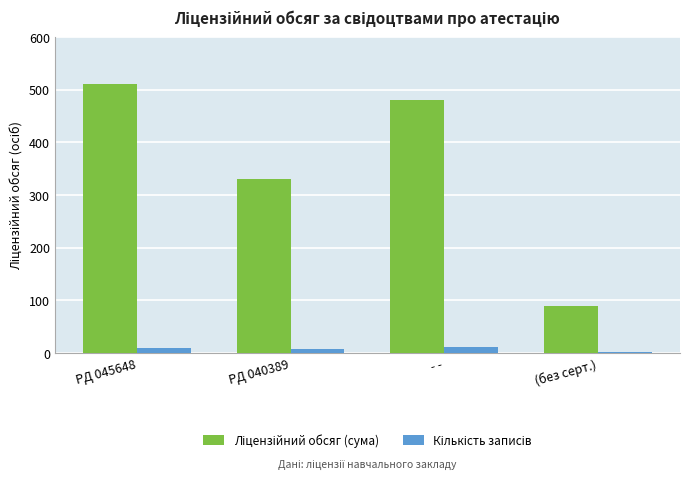

At how many categories does at least one series exceed 262?

3